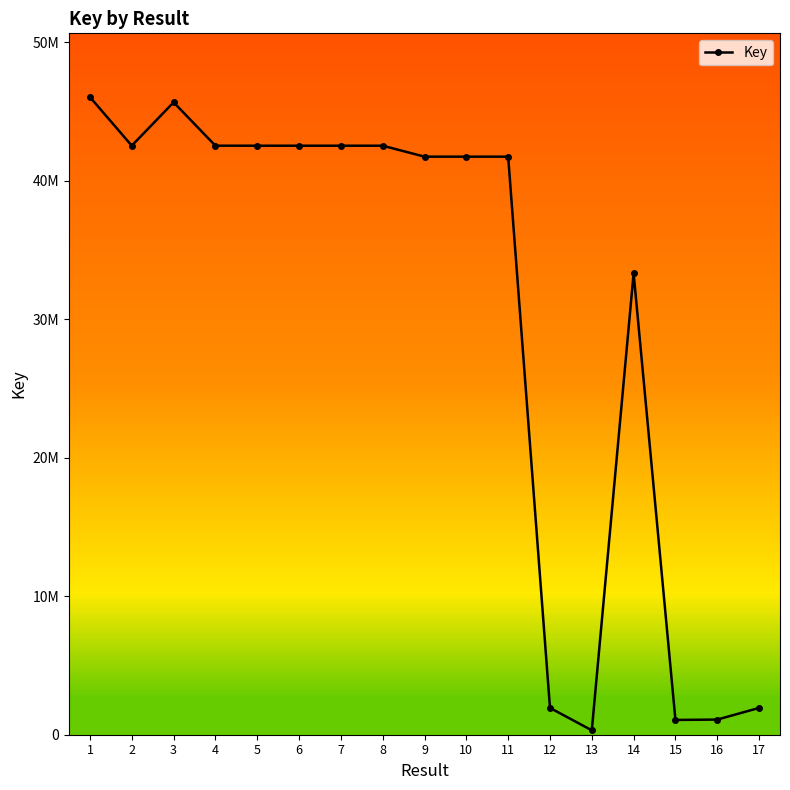

Does the chart have visible grid lines?

No